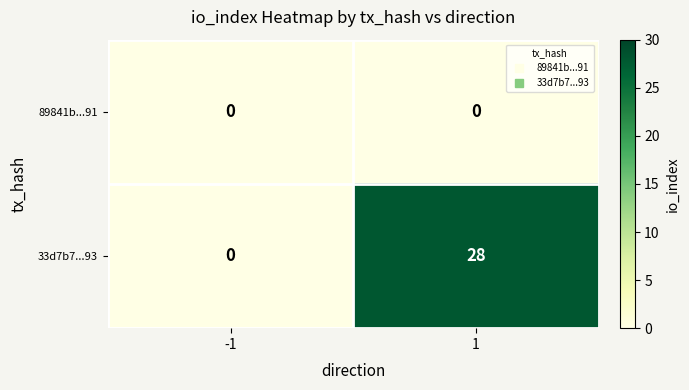

At 1, list the series in order from largest to smallest.

33d7b7...93, 89841b...91